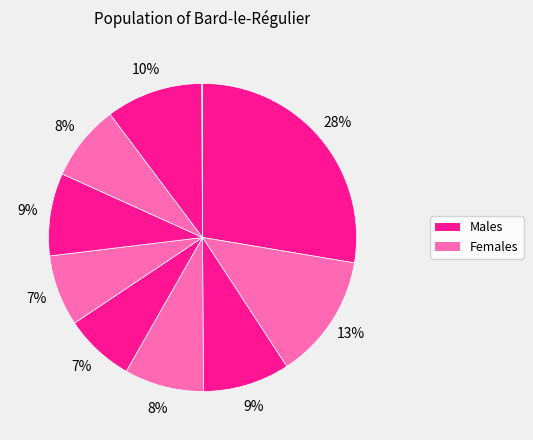

Count the number of slices in the pie.

10